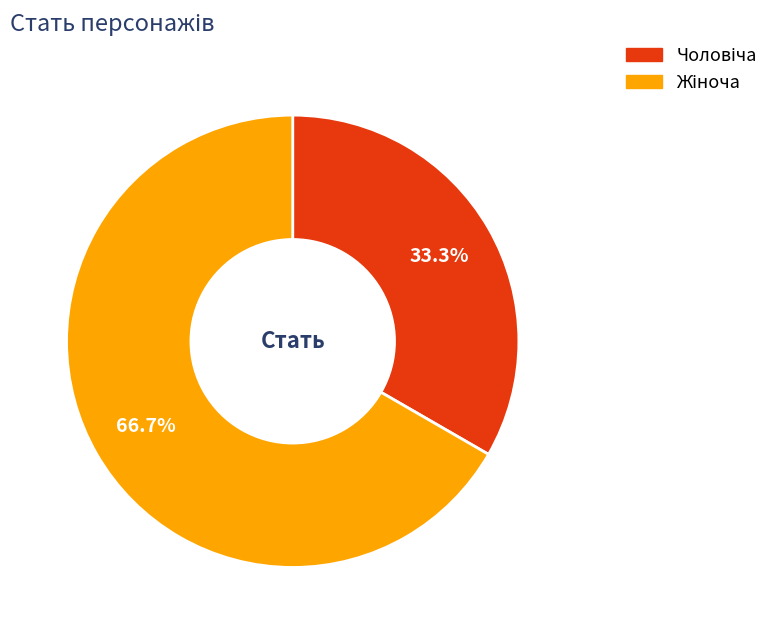

Is there any slice that represents more than half of the pie?

Yes